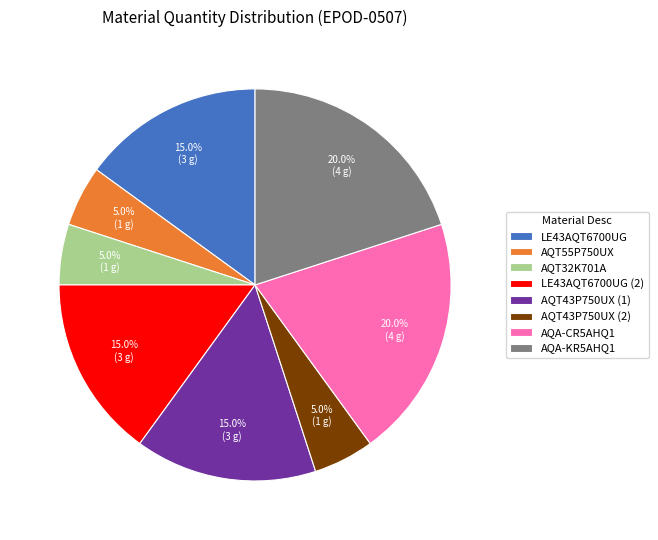

To the nearest percent, what is the average slice percentage?

12%